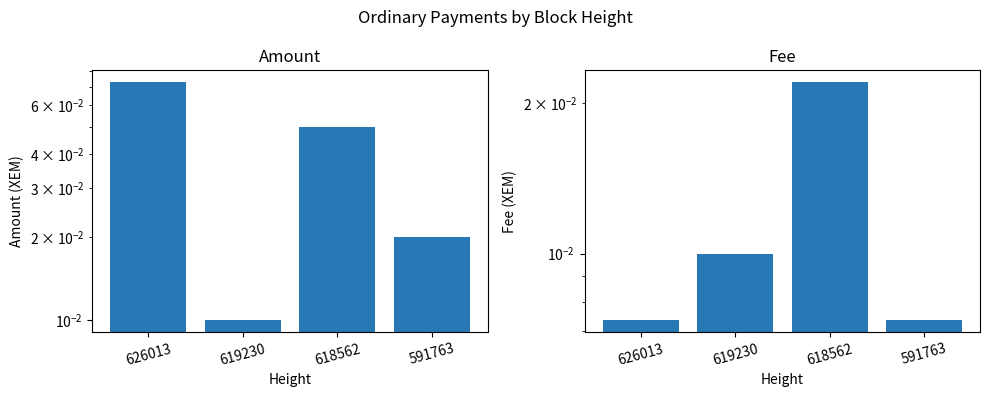

Is it true that Fee equals 0.0 at 591763?

True